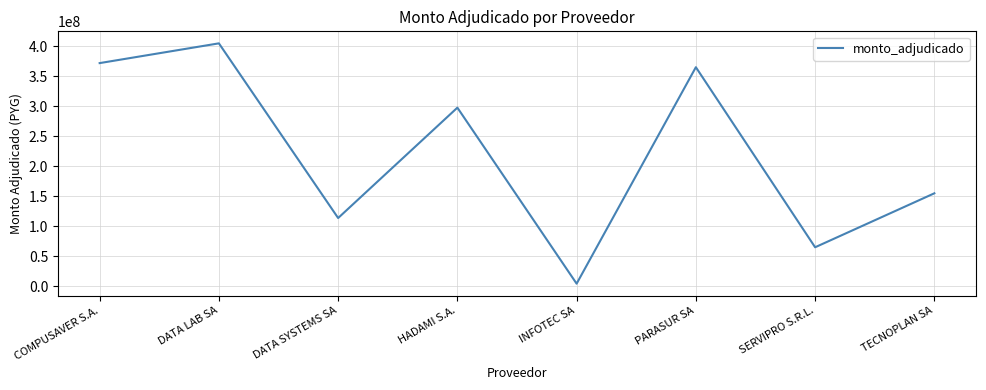

What is the difference between the second highest and minimum values?

367473630